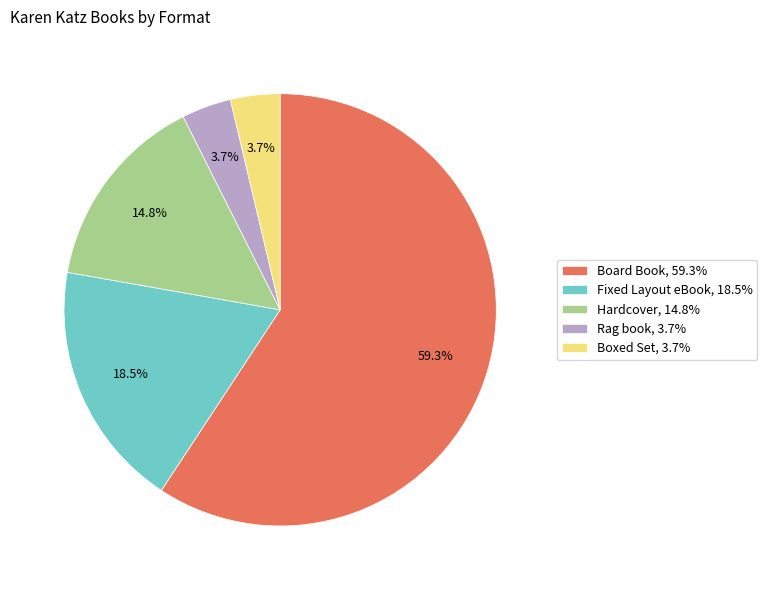

Count the number of slices in the pie.

5